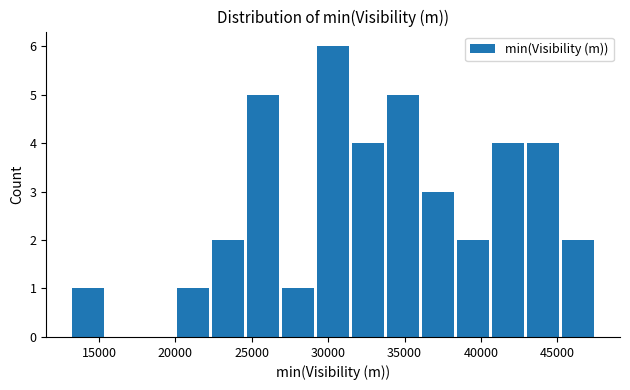

What is the height of the bar covering 13000 to 15500 on the x-axis? Neither the bar edges nor the heights are printed on the chart, so give them approximately, as read against the axes.

1